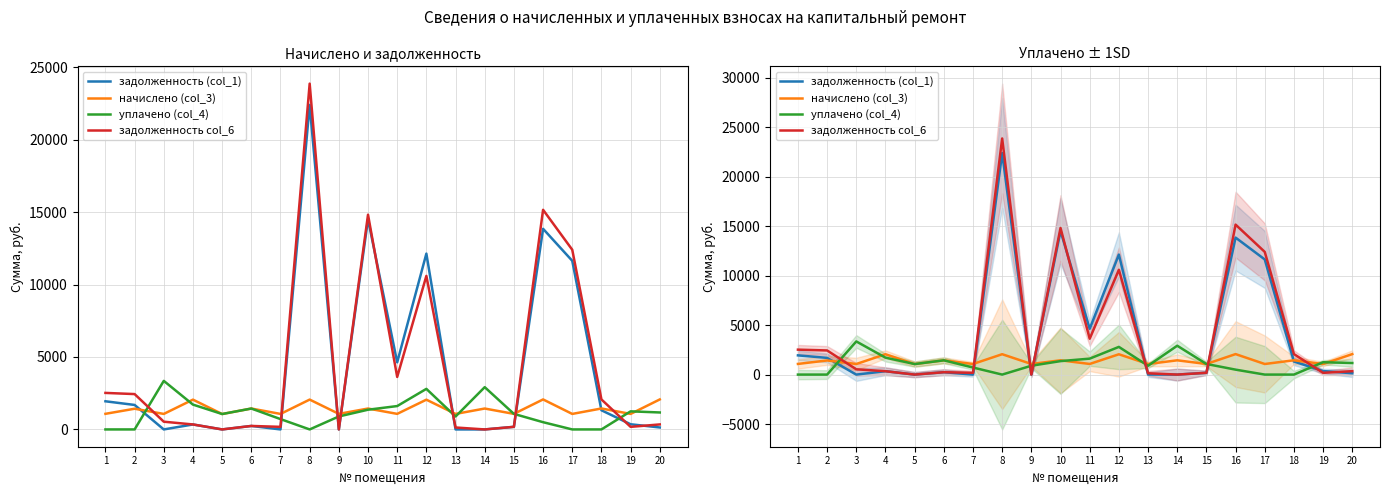

True or false: уплачено (col_4) and задолженность (col_1) intersect in this chart.

True